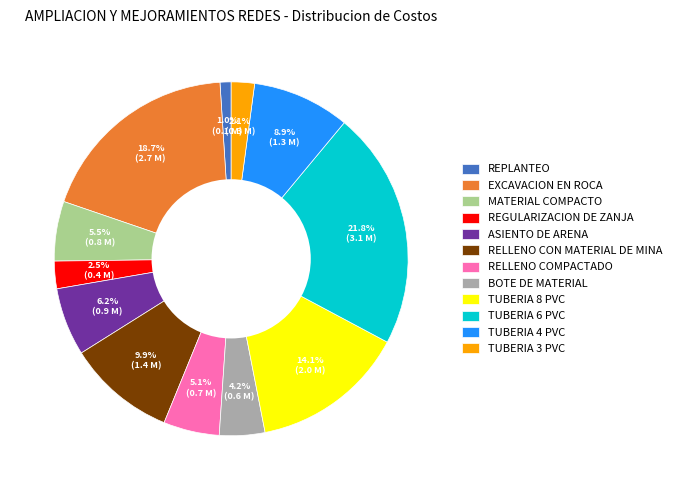

What percentage is the EXCAVACION EN ROCA slice, to the nearest percent?

19%